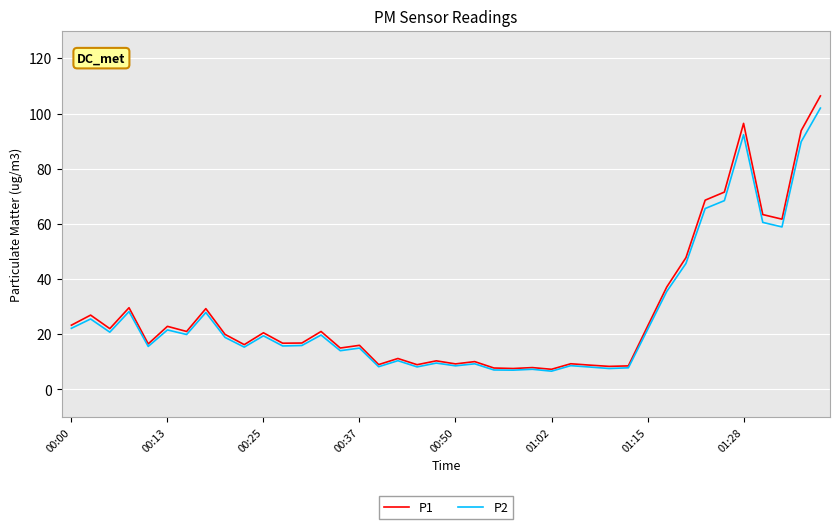

Which series has the largest range (max minus min)?

P1